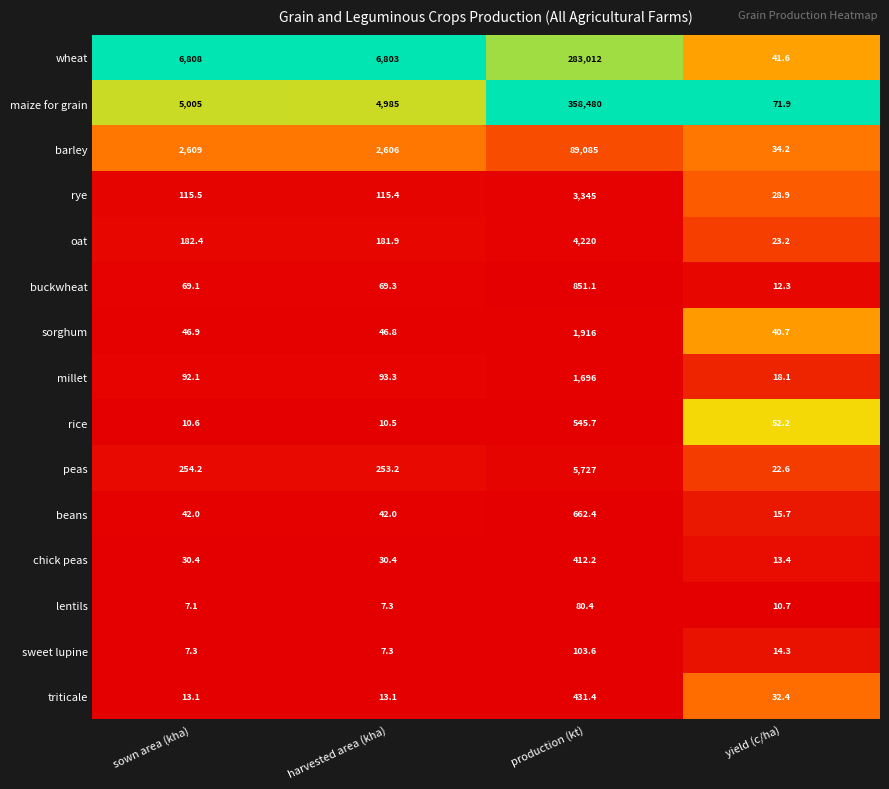

True or false: rice has a value of 121.2 at production (kt).

False